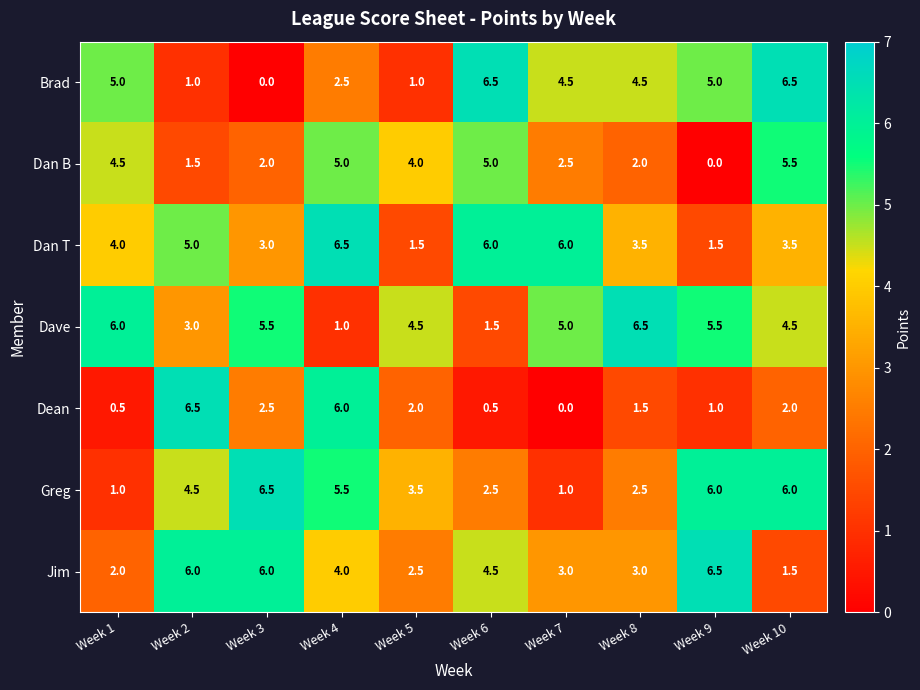

Rank the series at Week 5 from lowest to highest value.

Brad, Dan T, Dean, Jim, Greg, Dan B, Dave